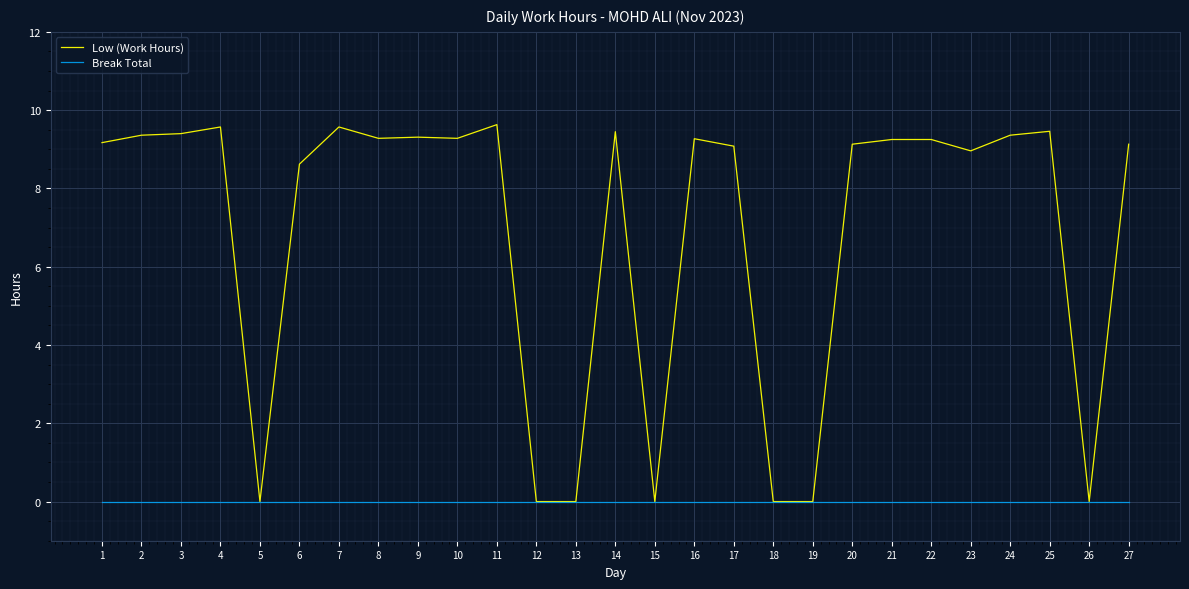

Which series has the largest total across all categories?

Low (Work Hours)